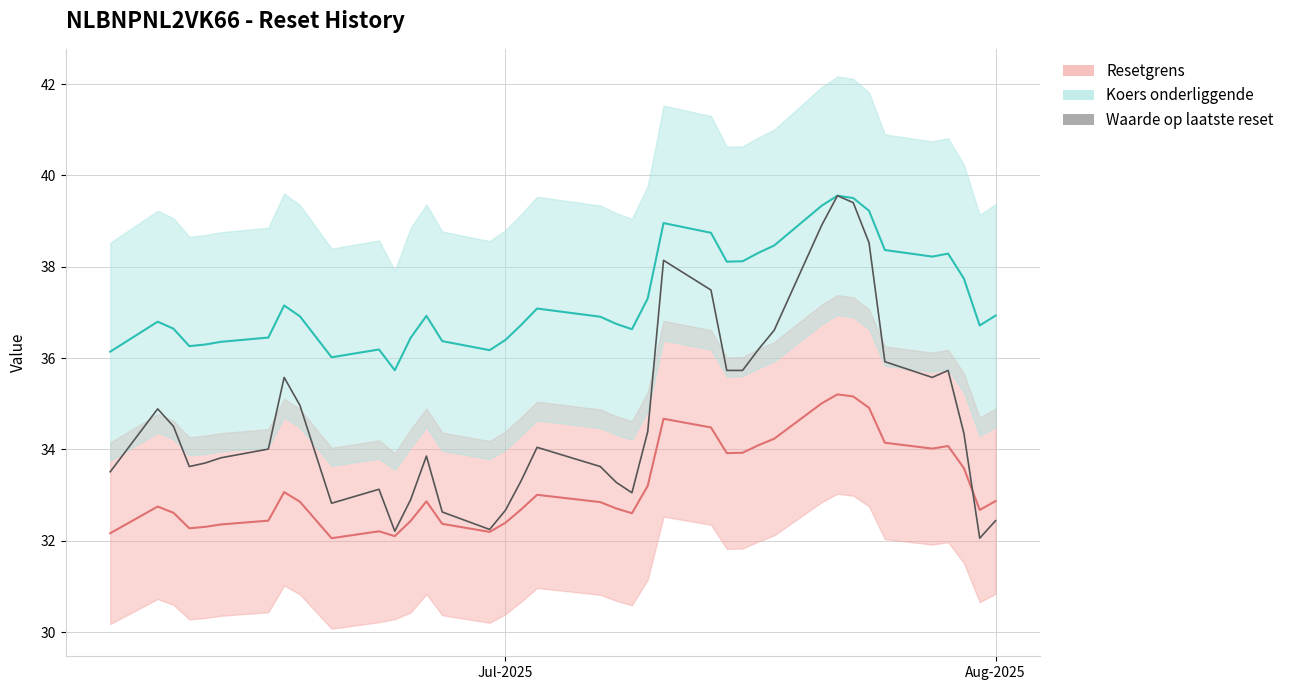

Is this an area chart (filled region under the line)?

No